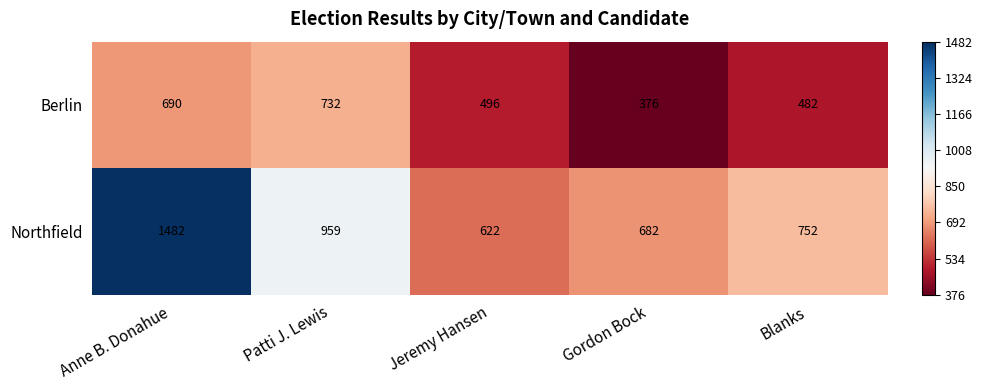

List the series in order of their peak value, lowest first.

Berlin, Northfield